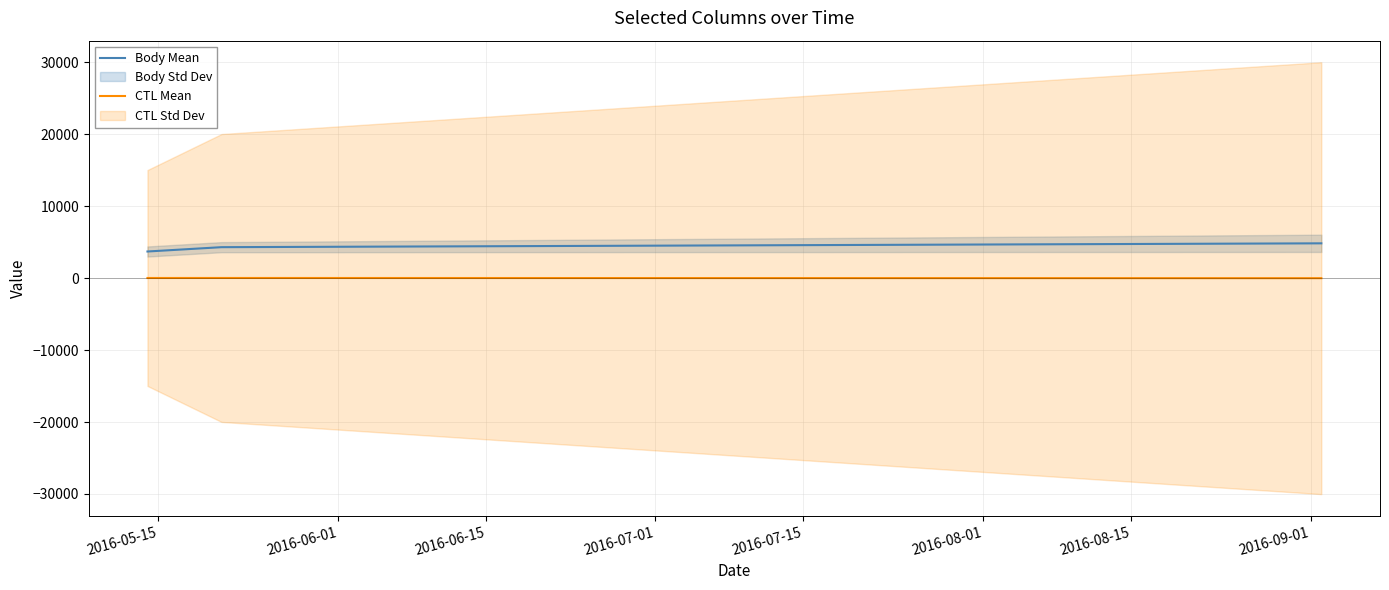

Rank the series by their maximum value, from lowest to highest.

CTL Mean, Body Mean